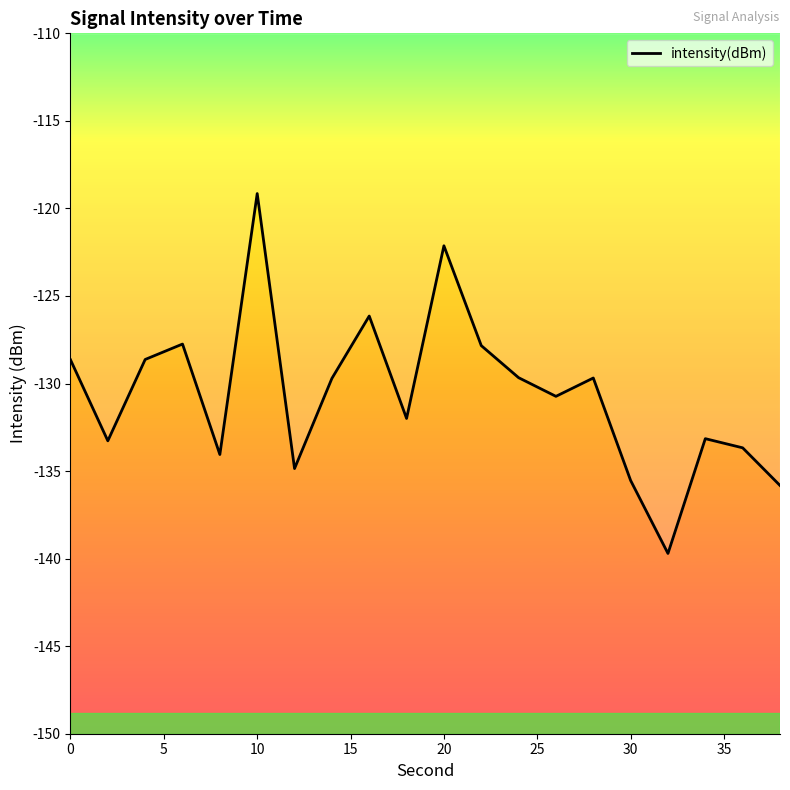

What is the minimum value shown in the chart?

-139.7